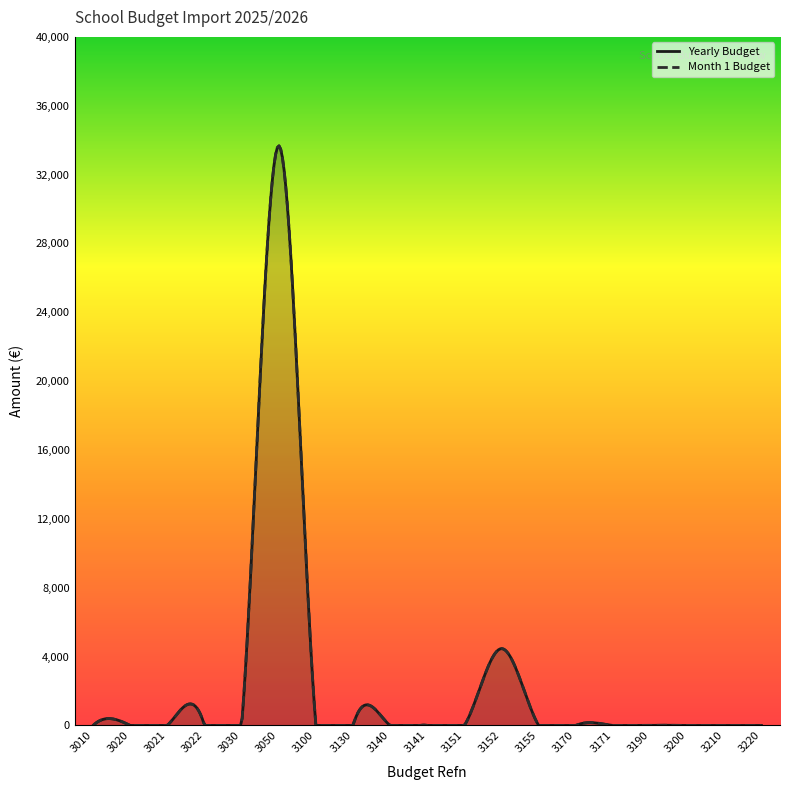

How many lines are shown in the chart?

2